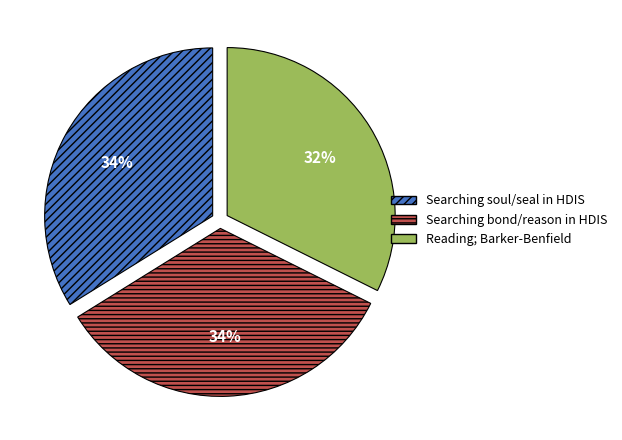

Combined, do Reading; Barker-Benfield and Searching bond/reason in HDIS account for over 50%?

Yes